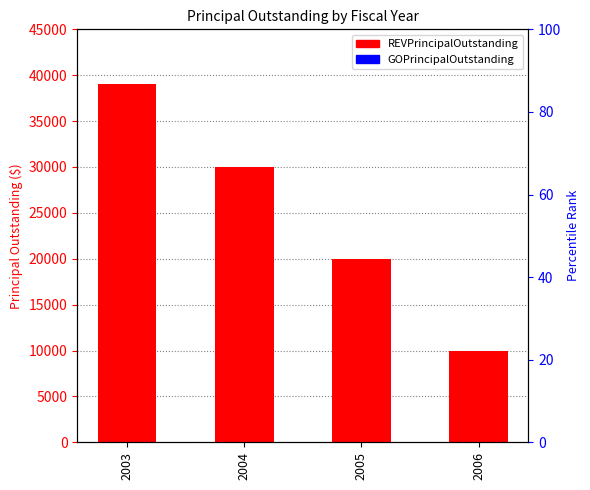

What is the difference between the highest and lowest values at 2003?

39000